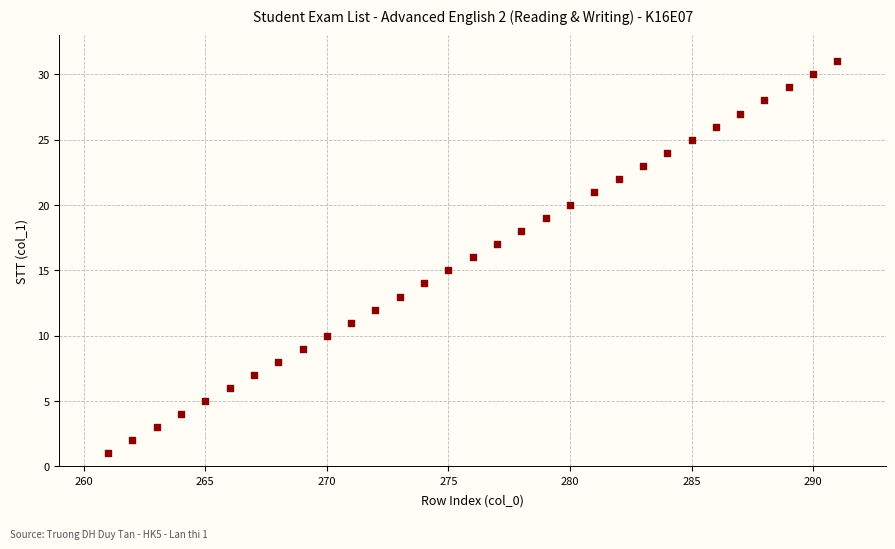

What is the range of X values (max minus min)?

30